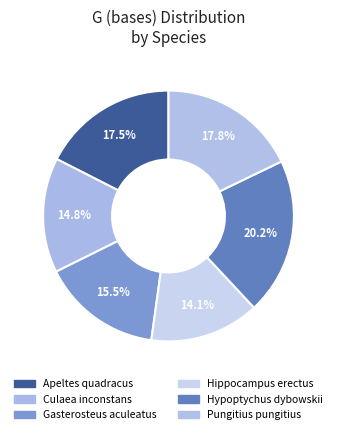

To the nearest percent, what portion does Apeltes quadracus represent?

18%